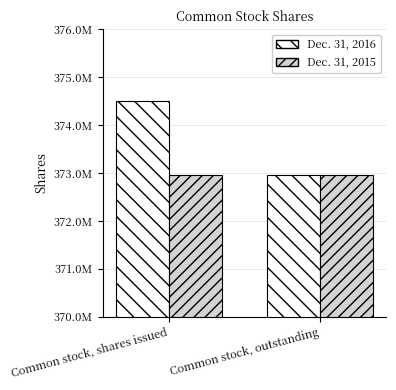

What is the sum of the Dec. 31, 2016 values at Common stock, shares issued and Common stock, outstanding?

747451437